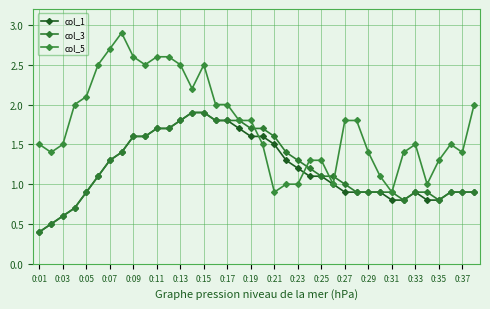

What is the difference between the maximum and minimum values in the col_5 series?

2.0